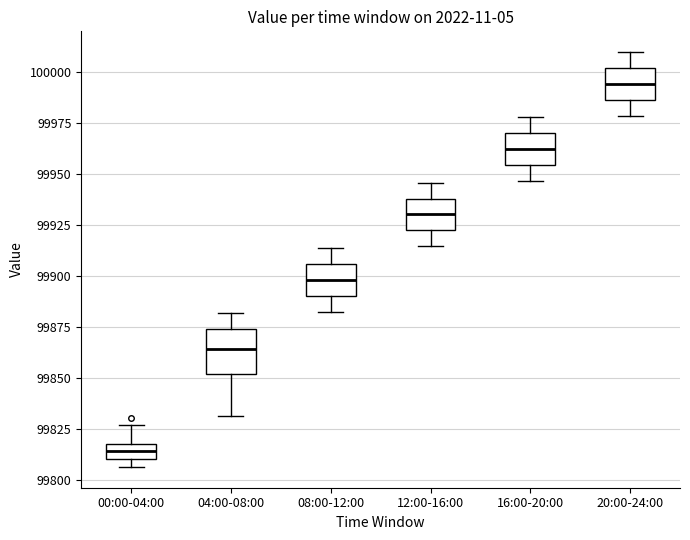

Which box has the lowest median line?

00:00-04:00